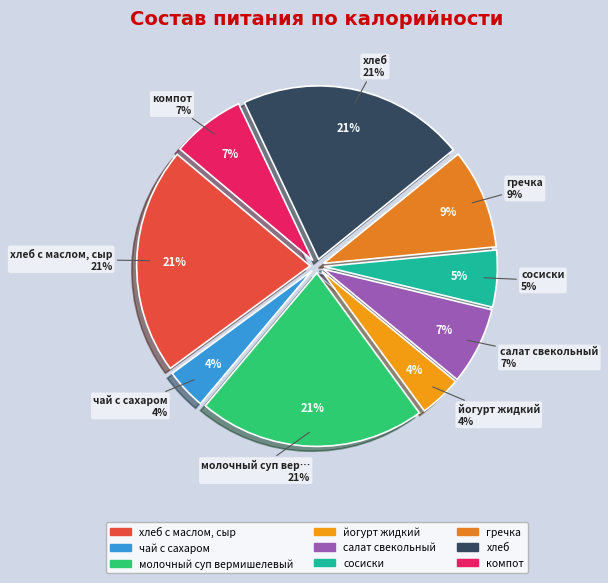

Which category has the biggest portion of the pie?

хлеб с маслом, сыр